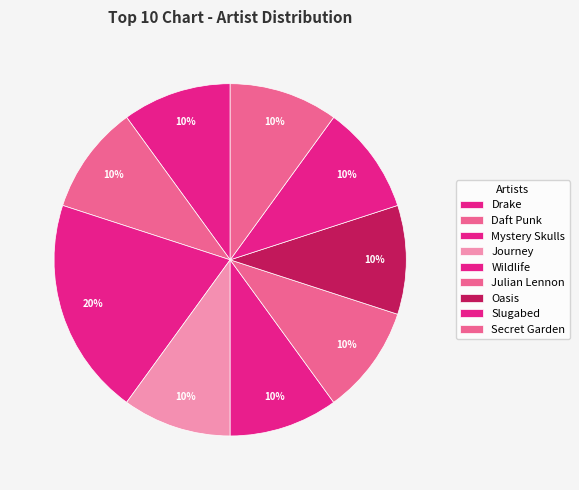

Is there any slice that represents more than half of the pie?

No